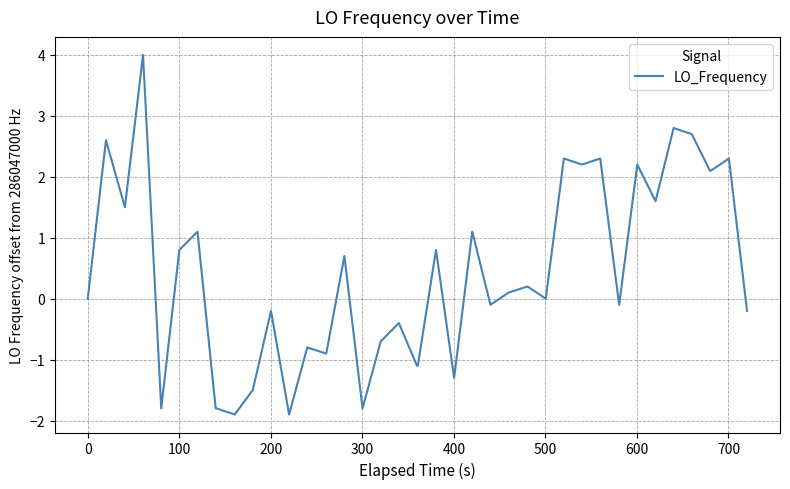

What is the smallest value displayed?

-1.9